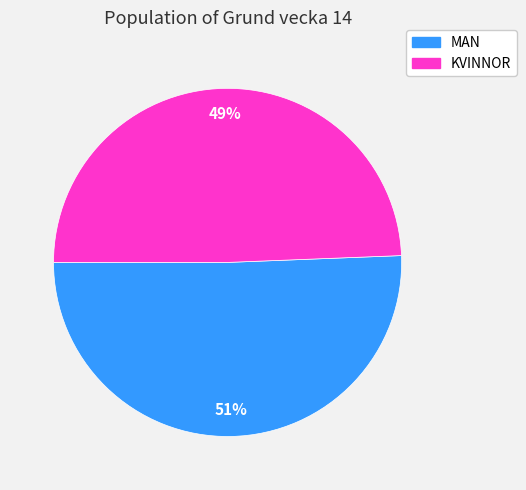

Is it true that MAN is 51% of the pie?

True